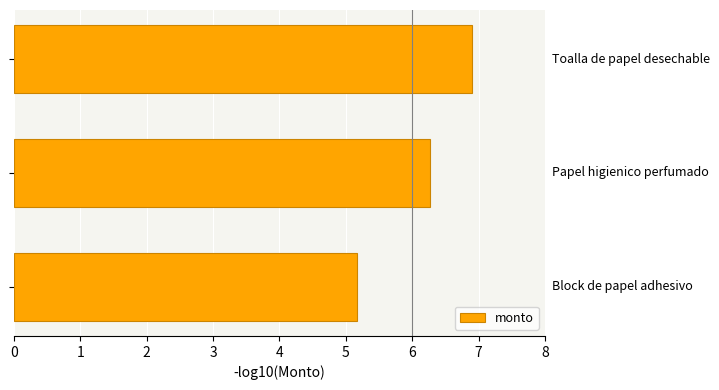

What is the sum of all values?

18.3